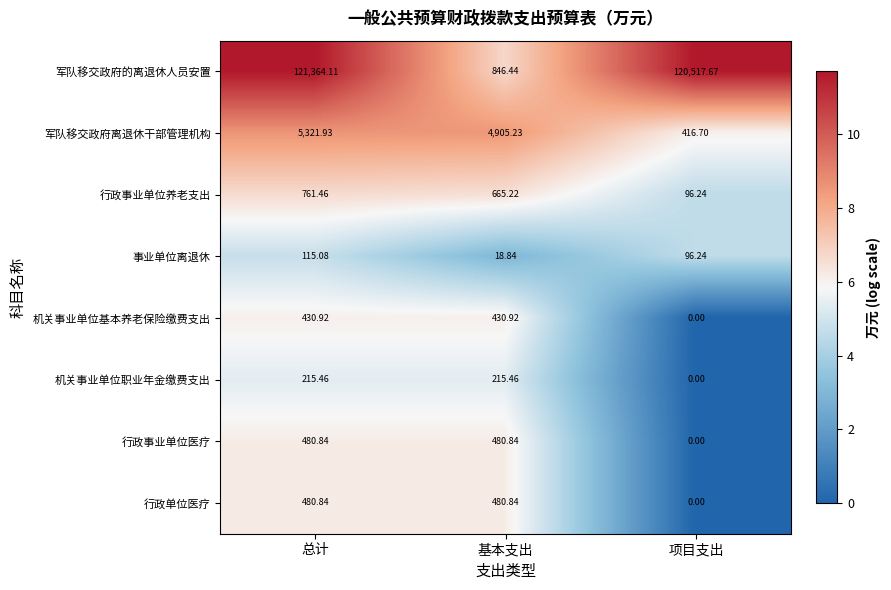

At which category is the sum across all series the highest?

总计